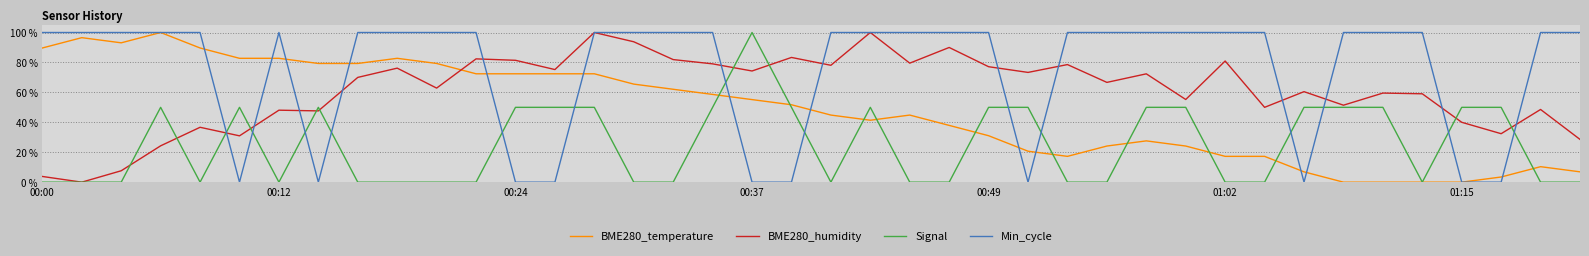

Reading left to right, transcribe all the data shown in this chart.

BME280_temperature: 89.7	96.6	93.1	100.0	89.7	82.8	82.8	79.3	79.3	82.8	79.3	72.4	72.4	72.4	72.4	65.5	62.1	58.6	55.2	51.7	44.8	41.4	44.8	37.9	31.0	20.7	17.2	24.1	27.6	24.1	17.2	17.2	6.9	0.0	0.0	0.0	0.0	3.4	10.3	6.9
BME280_humidity: 3.8	0.0	7.6	24.3	36.7	31.0	48.1	47.6	70.0	76.2	62.9	82.4	81.4	75.2	100.0	93.8	81.9	79.0	74.3	83.3	78.1	100.0	79.5	90.0	77.1	73.3	78.6	66.7	72.4	55.2	81.0	50.0	60.5	51.4	59.5	59.0	40.0	32.4	48.6	28.6
Signal: 0.0	0.0	0.0	50.0	0.0	50.0	0.0	50.0	0.0	0.0	0.0	0.0	50.0	50.0	50.0	0.0	0.0	50.0	100.0	50.0	0.0	50.0	0.0	0.0	50.0	50.0	0.0	0.0	50.0	50.0	0.0	0.0	50.0	50.0	50.0	0.0	50.0	50.0	0.0	0.0
Min_cycle: 100.0	100.0	100.0	100.0	100.0	0.0	100.0	0.0	100.0	100.0	100.0	100.0	0.0	0.0	100.0	100.0	100.0	100.0	0.0	0.0	100.0	100.0	100.0	100.0	100.0	0.0	100.0	100.0	100.0	100.0	100.0	100.0	0.0	100.0	100.0	100.0	0.0	0.0	100.0	100.0